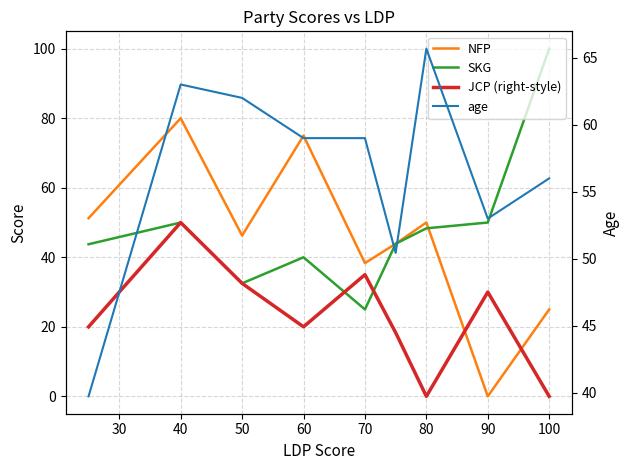

How many values in the JCP (right-style) series are below 20?

3